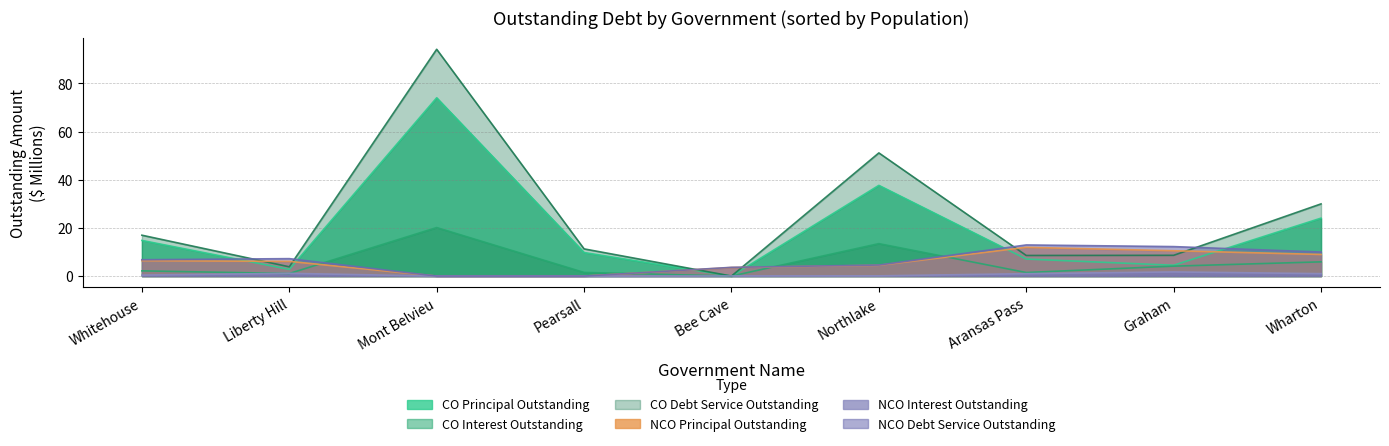

At which category is the sum across all series the highest?

Mont Belvieu